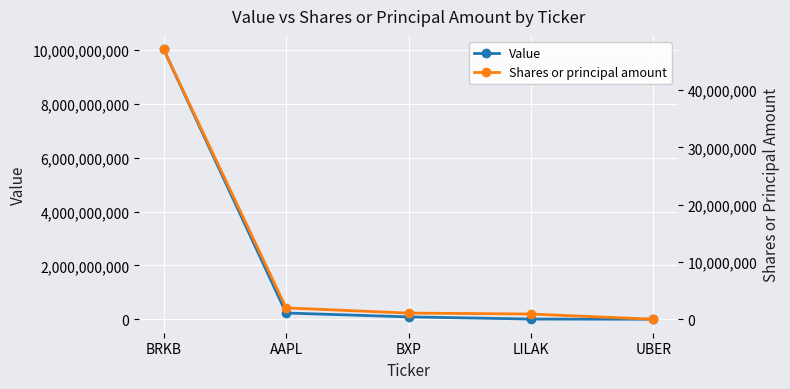

What is the label of the 3rd point from the right?

BXP